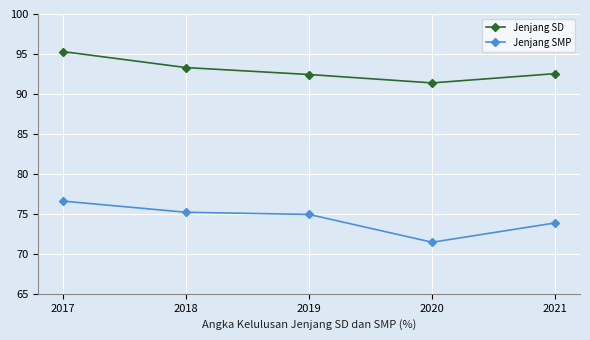

What is the approximate value of Jenjang SD at 2021?

92.5